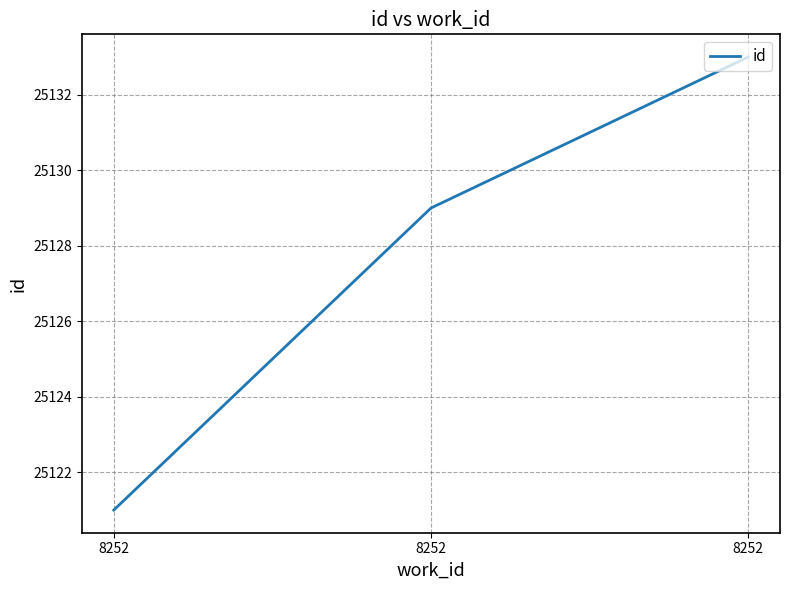

Is it true that the value at 8252 is 25121?

True